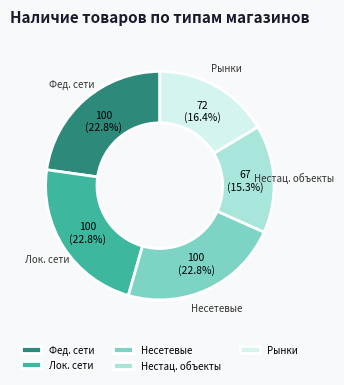

Is there a majority slice in this chart?

No